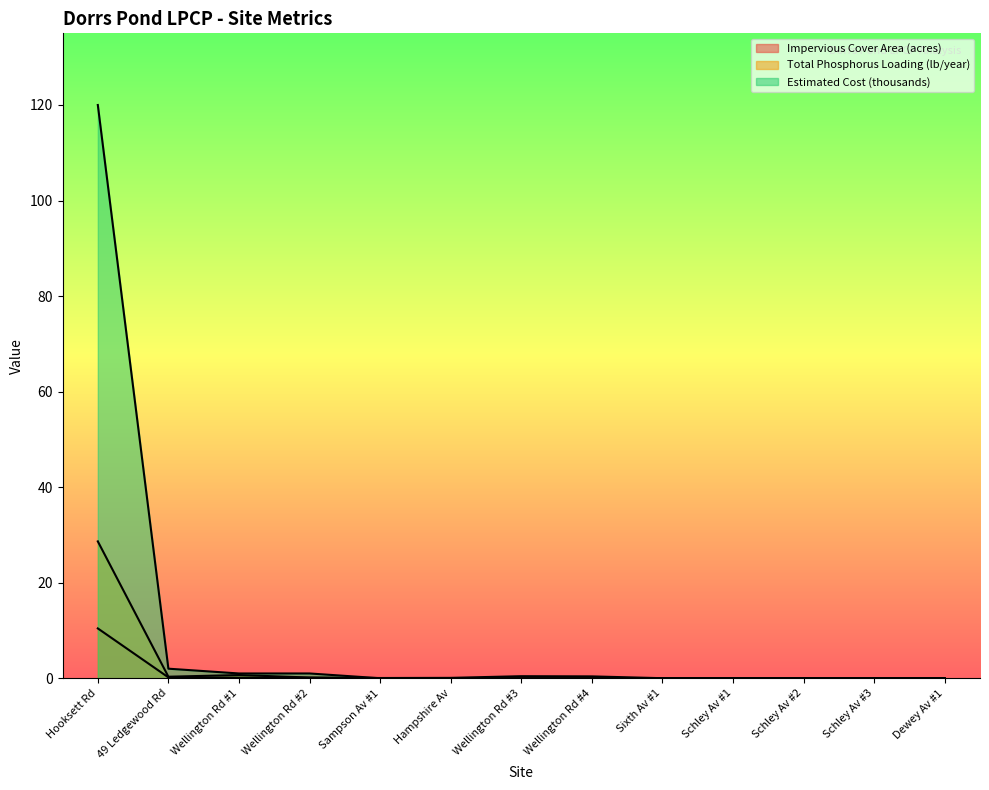

Reading left to right, extract all data points from this chart.

Impervious Cover Area (acres): Hooksett Rd=10.4	49 Ledgewood Rd=0.2	Wellington Rd #1=0.1	Wellington Rd #2=0.1	Sampson Av #1=0.0	Hampshire Av=0.0	Wellington Rd #3=0.0	Wellington Rd #4=0.0	Sixth Av #1=0.0	Schley Av #1=0.0	Schley Av #2=0.0	Schley Av #3=0.0	Dewey Av #1=0.0
Total Phosphorus Loading (lb/year): Hooksett Rd=28.6	49 Ledgewood Rd=0.3	Wellington Rd #1=0.7	Wellington Rd #2=0.1	Sampson Av #1=0.1	Hampshire Av=0.1	Wellington Rd #3=0.4	Wellington Rd #4=0.4	Sixth Av #1=0.0	Schley Av #1=0.0	Schley Av #2=0.0	Schley Av #3=0.0	Dewey Av #1=0.0
Estimated Cost (thousands): Hooksett Rd=120.0	49 Ledgewood Rd=2.0	Wellington Rd #1=1.0	Wellington Rd #2=1.0	Sampson Av #1=0.0	Hampshire Av=0.0	Wellington Rd #3=0.0	Wellington Rd #4=0.0	Sixth Av #1=0.0	Schley Av #1=0.0	Schley Av #2=0.0	Schley Av #3=0.0	Dewey Av #1=0.0